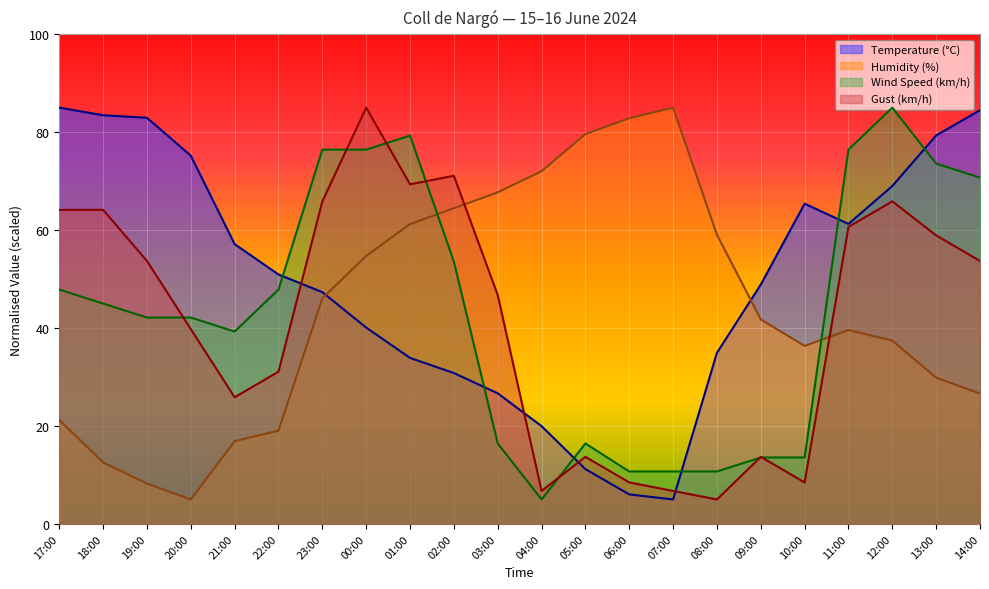

What is the difference between the maximum and minimum values in the Gust (km/h) series?

80.0